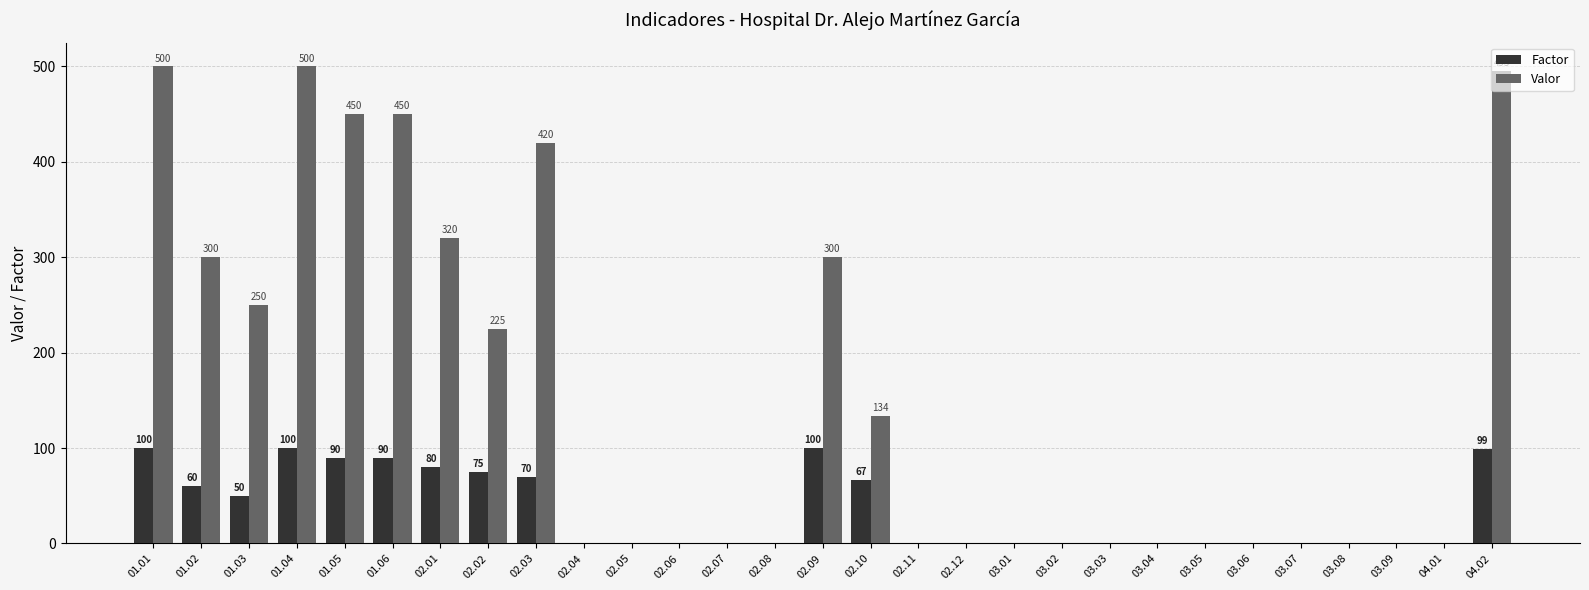

What is the highest value of the Factor series?

100